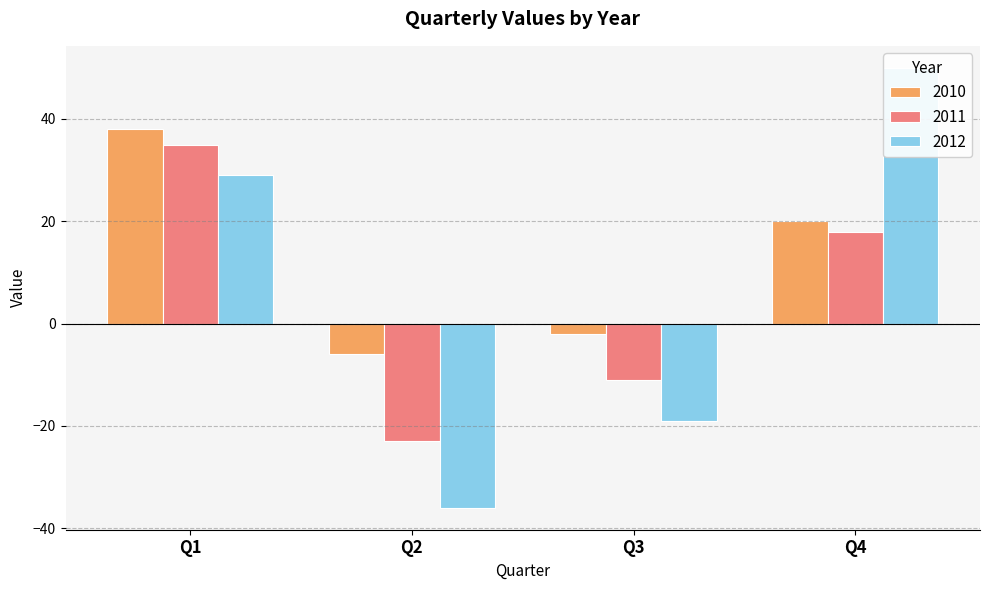

The 2012 series shows -13 at Q3. True or false?

False